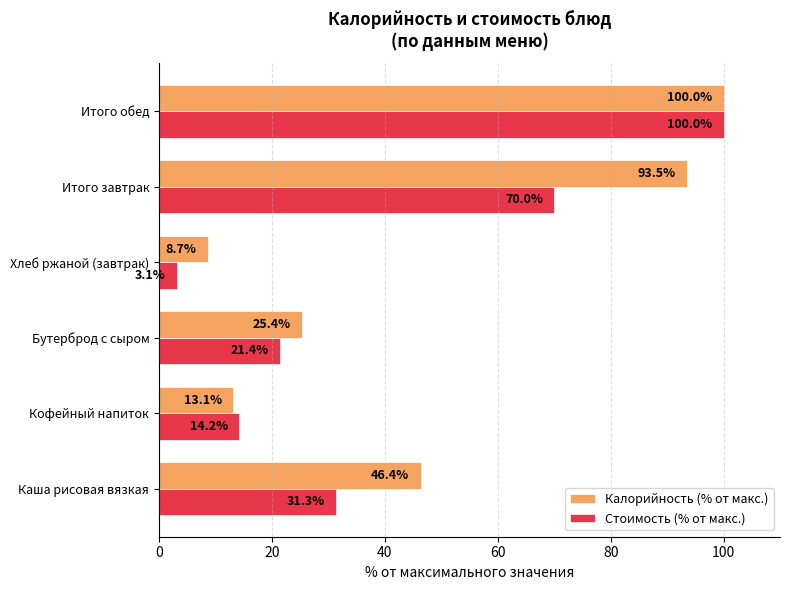

What is the difference between the Стоимость (% от макс.) values at Каша рисовая вязкая and Итого завтрак?

38.7